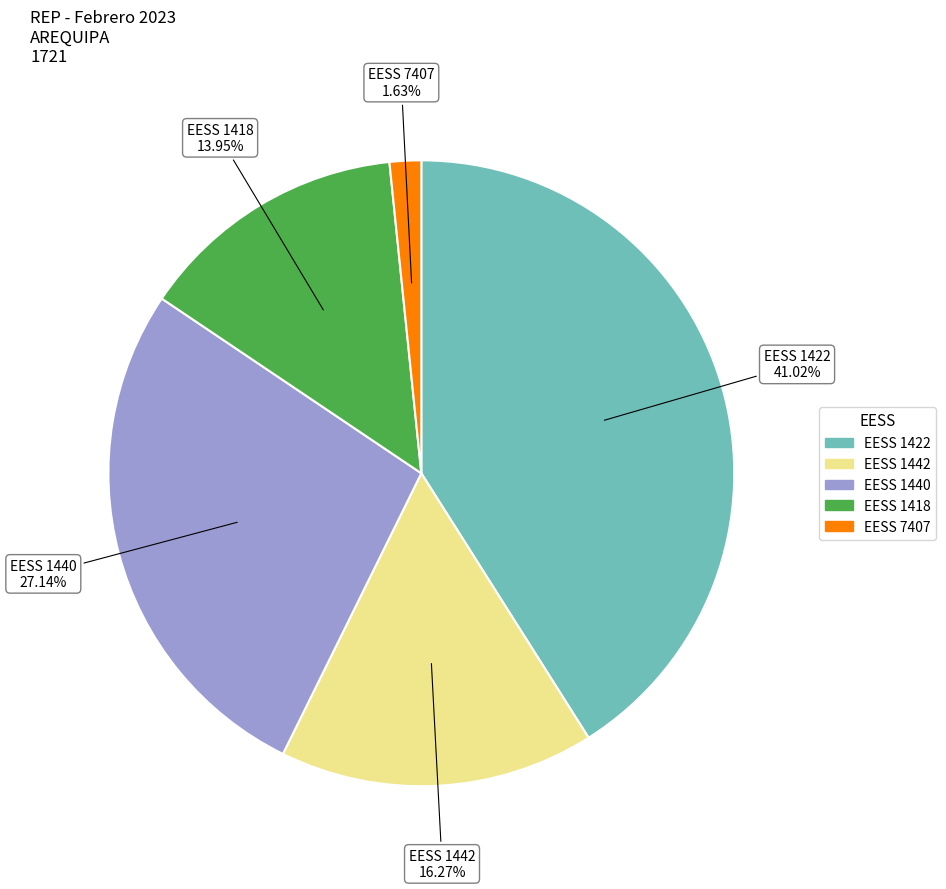

Is there a majority slice in this chart?

No